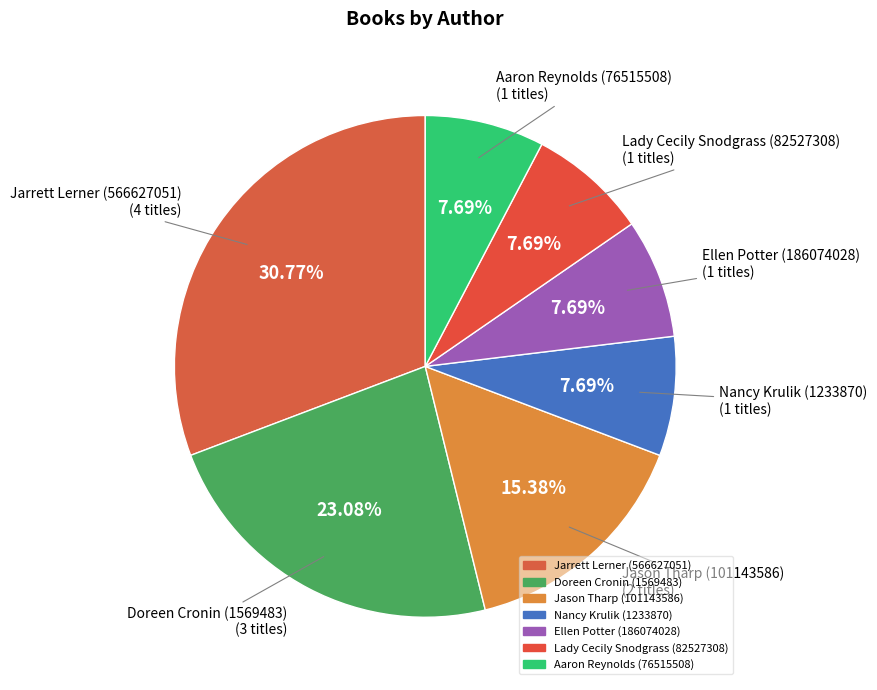

Count the number of slices in the pie.

7